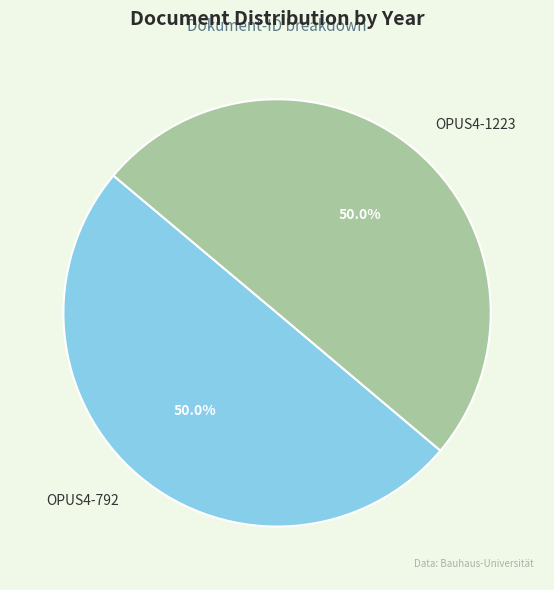

Count the number of slices in the pie.

2